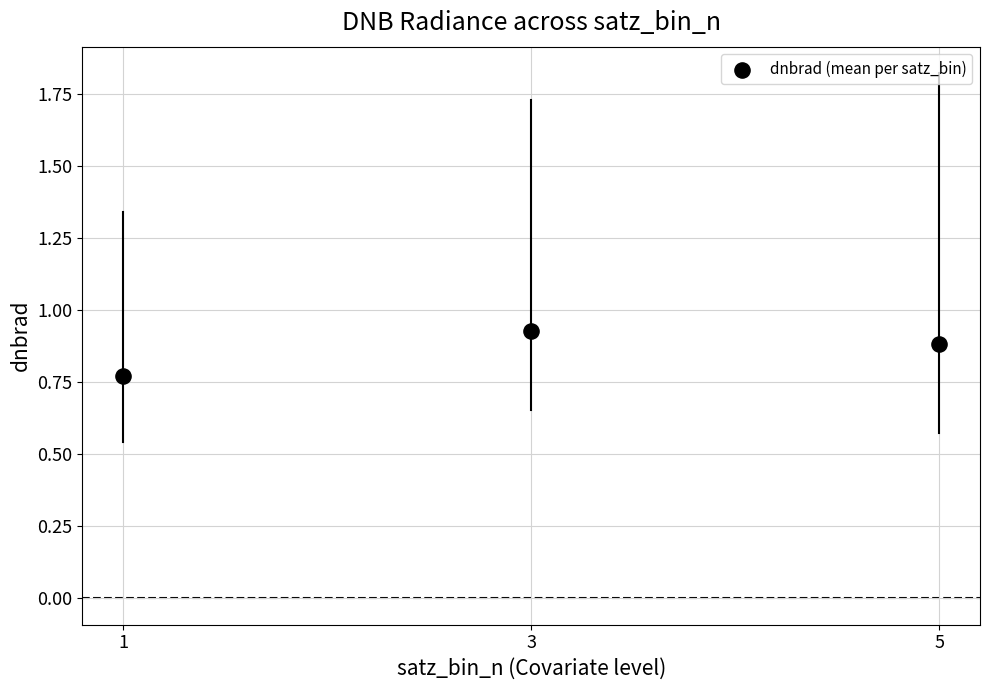

What is the average X value?

2.0